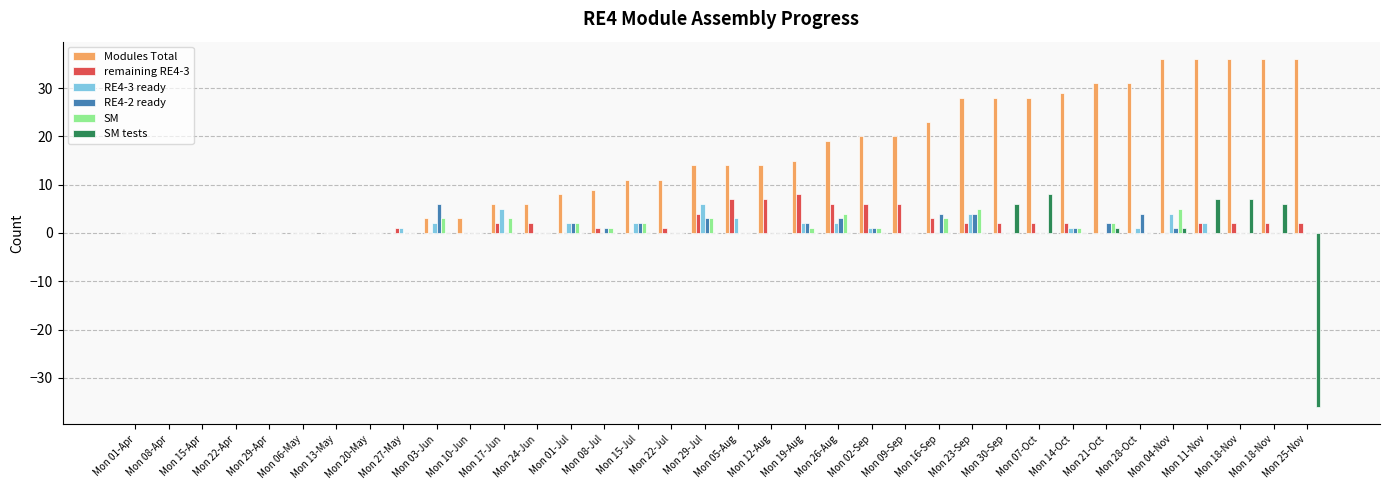

Does the chart contain stacked bars?

No